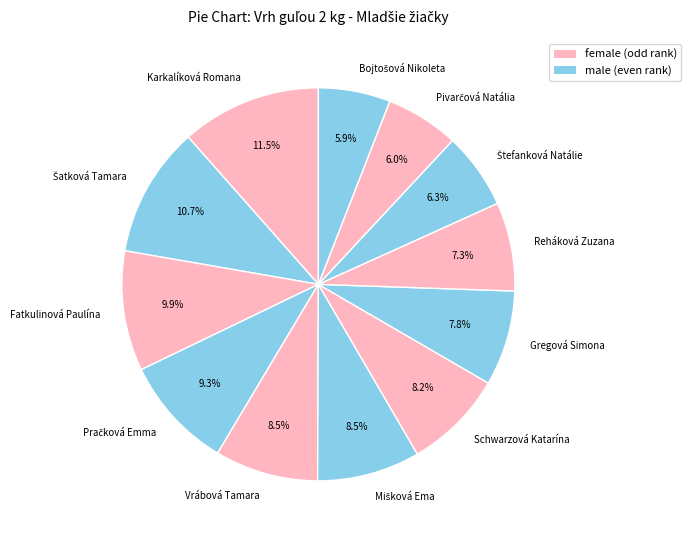

What portion of the pie excludes Gregová Simona?

92.2%